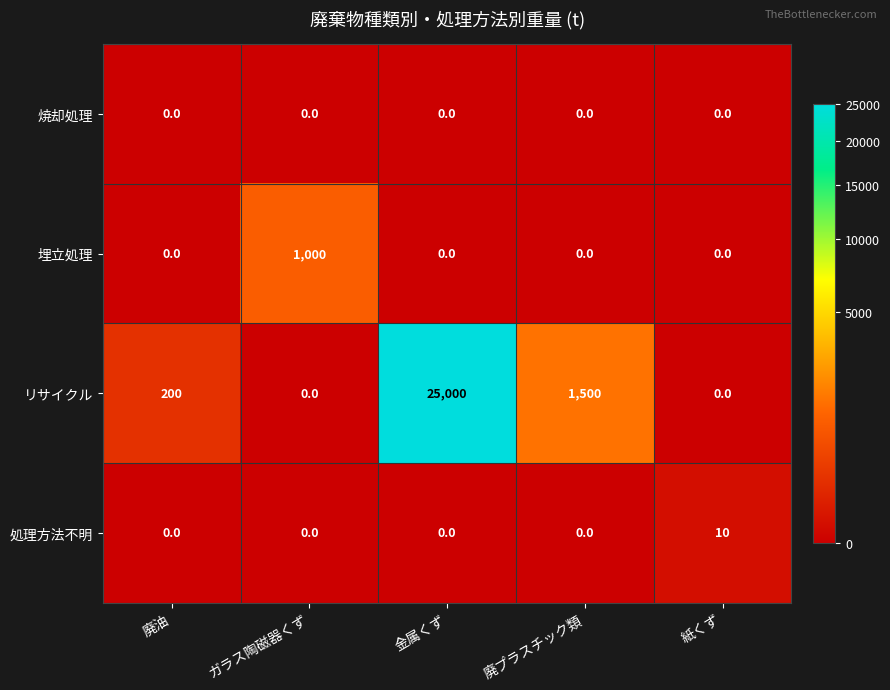

At how many categories does at least one series exceed 10004?

1